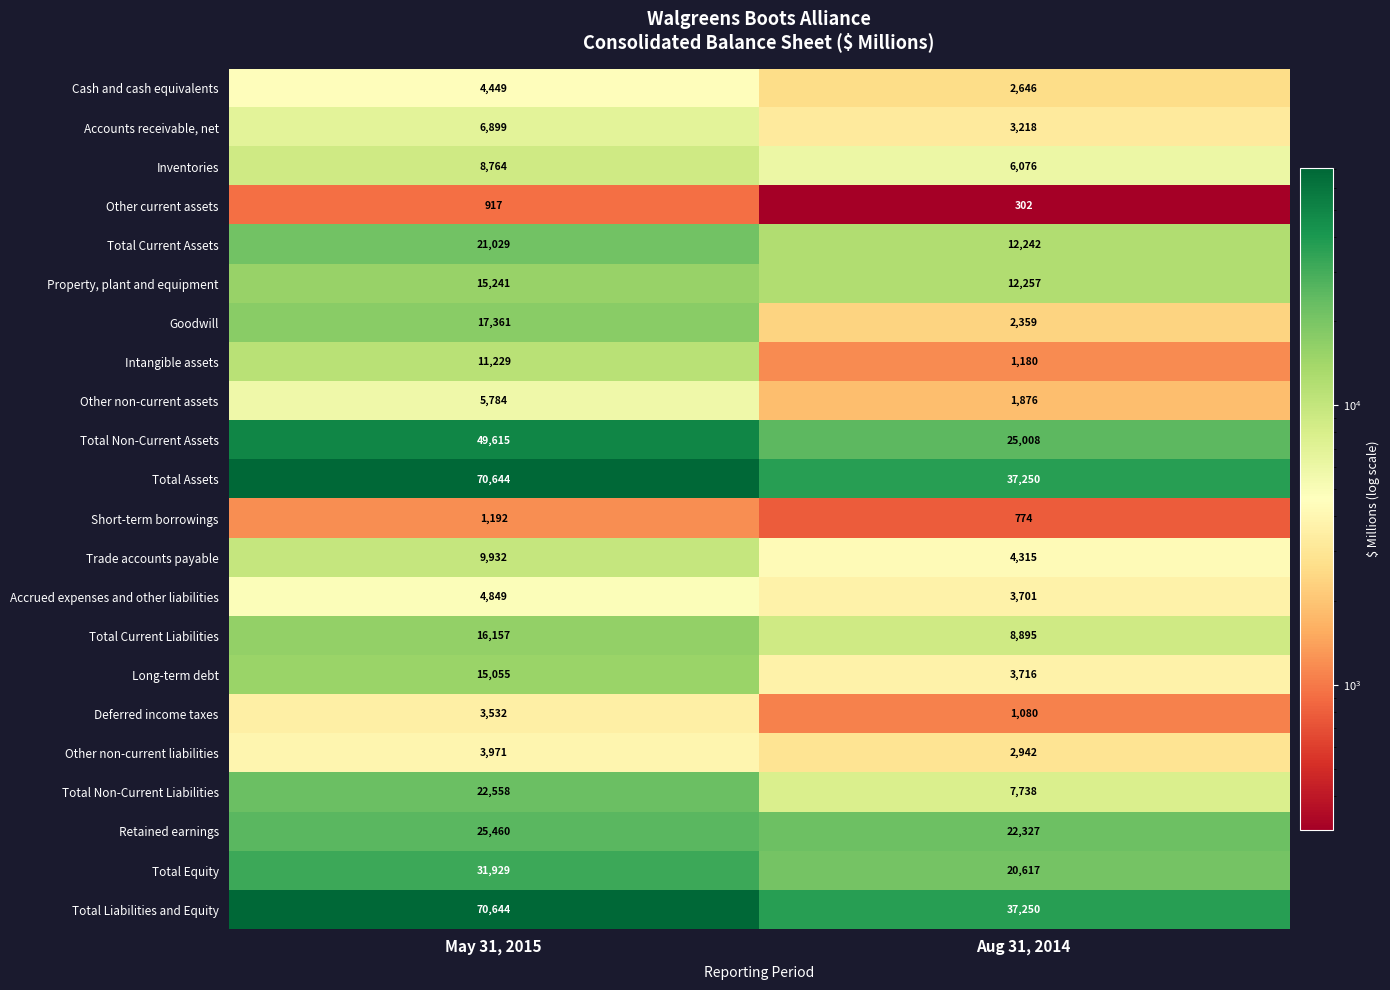

At how many categories does at least one series exceed 430?

2